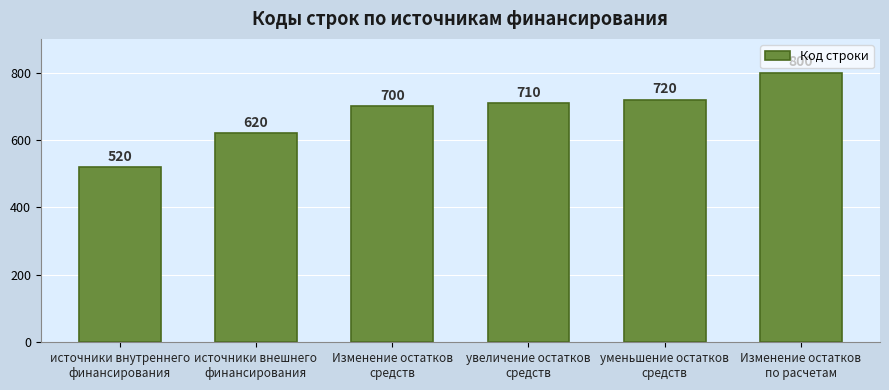

How many distinct data groups are displayed?

1